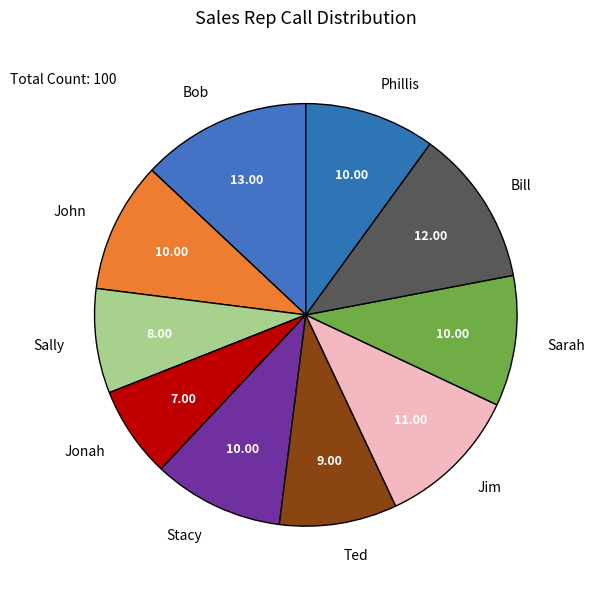

To the nearest percent, what is the difference between the largest and smallest slice percentages?

6%